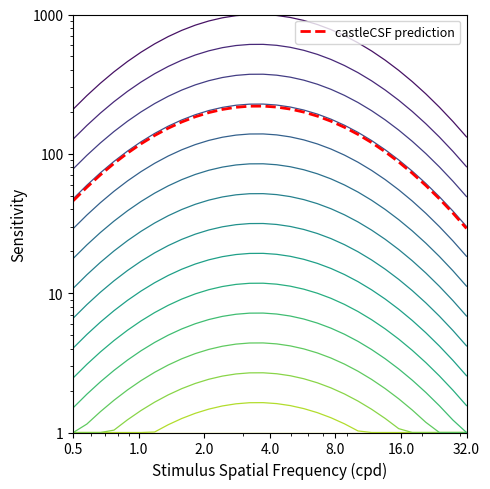

What is the difference between the maximum and second lowest values?

182.5